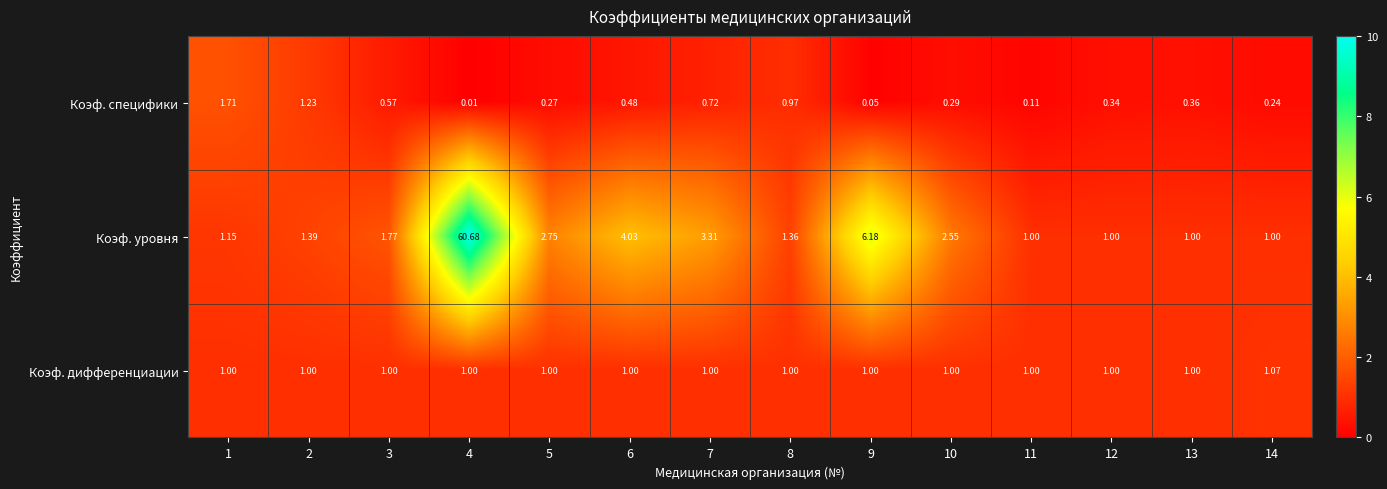

Which series has the widest spread of values?

Коэф. уровня